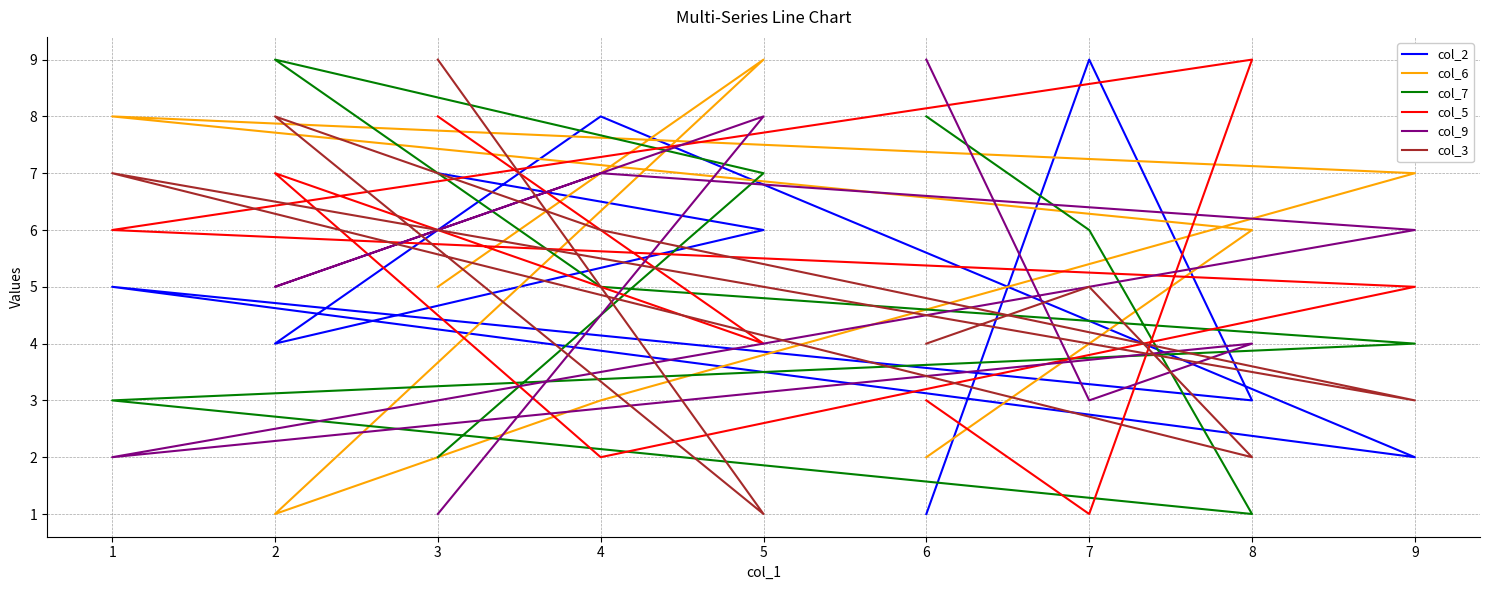

What is the difference between the maximum and minimum values in the col_7 series?

8